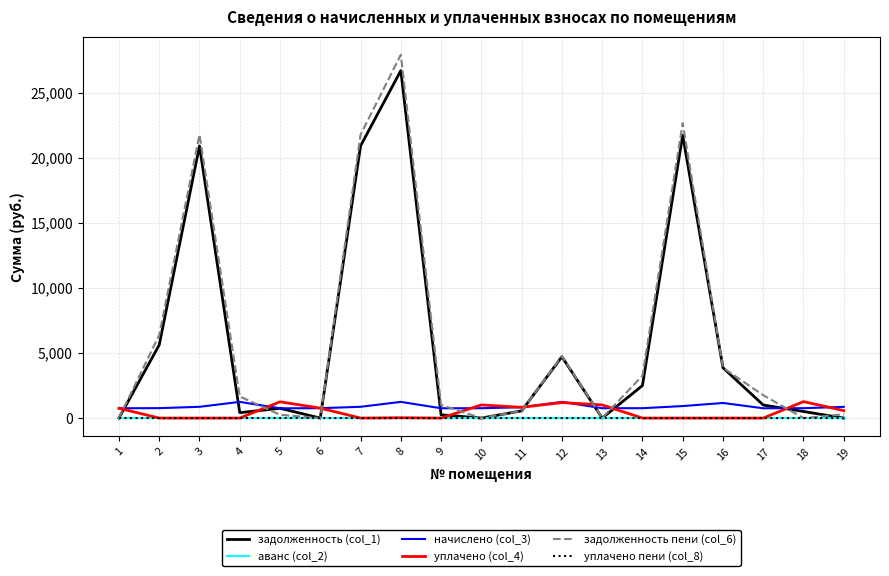

Which series has the widest spread of values?

задолженность пени (col_6)